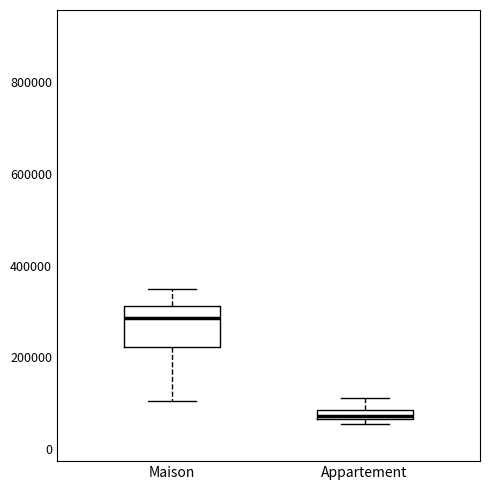

Where is the upper edge of the box for Maison on the y-axis? The values are not printed on the chart, so give them approximately, as read against the axis.

320000